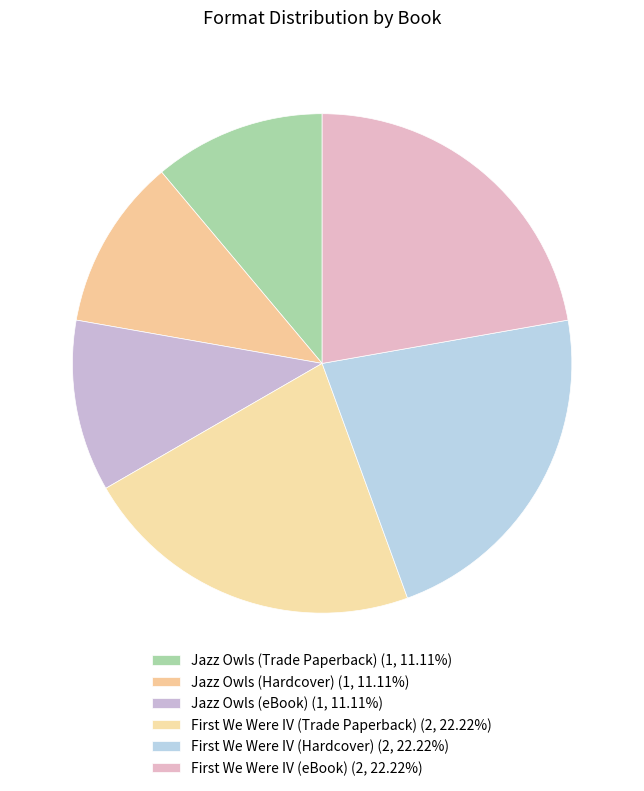

Count the number of slices in the pie.

6